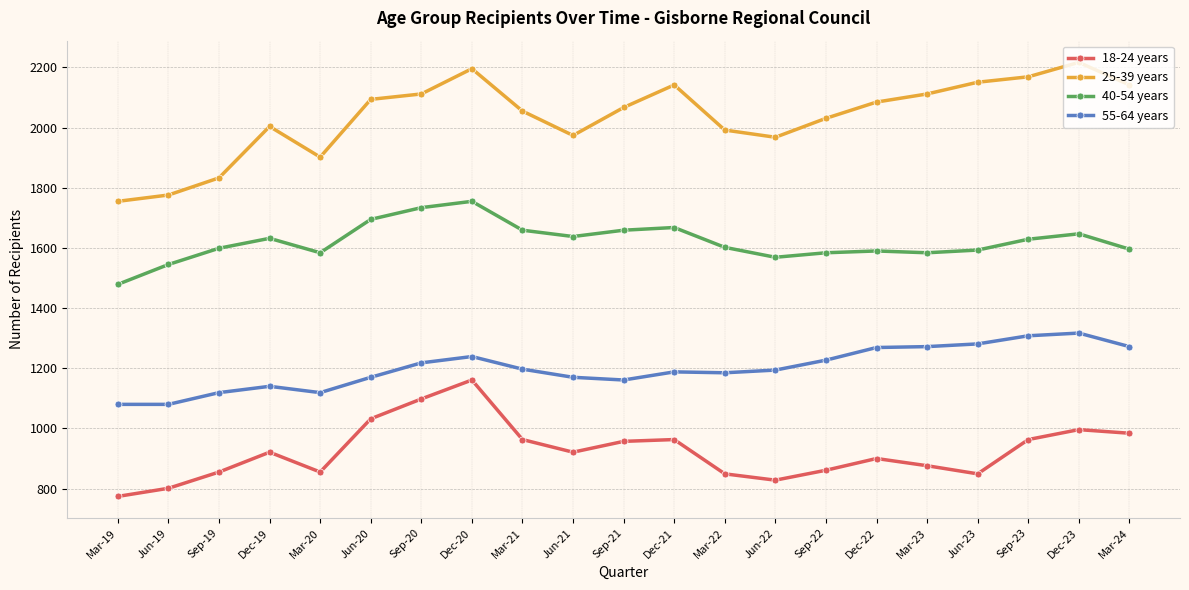

What is the difference between the 40-54 years values at Jun-22 and Sep-22?

15